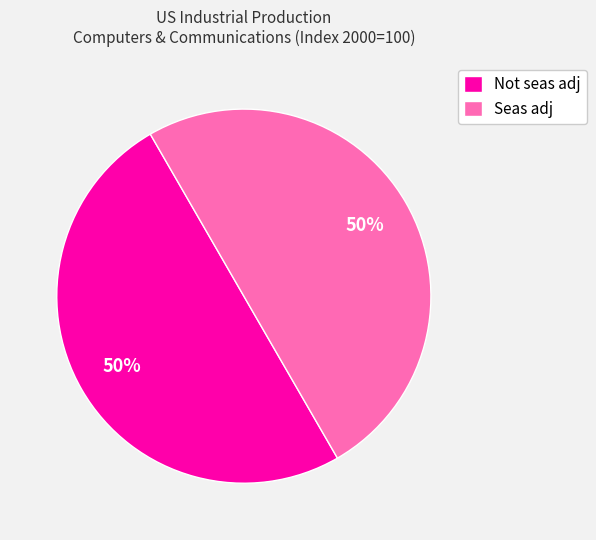

Is the sum of Not seas adj and Seas adj greater than half?

Yes